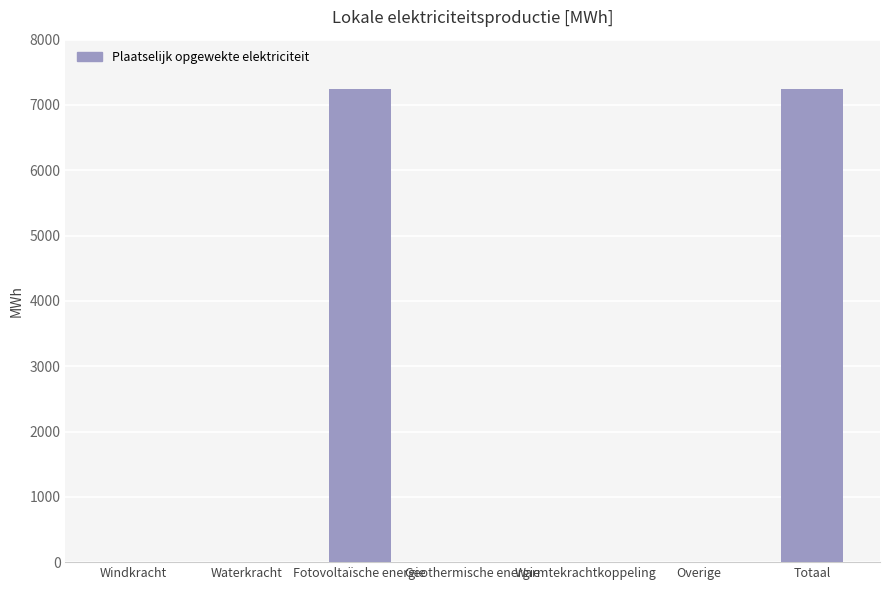

The value at Warmtekrachtkoppeling is 0.0. True or false?

True